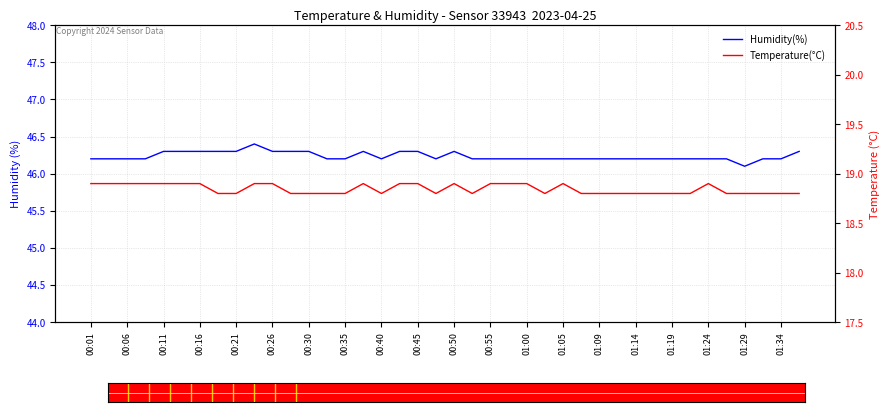

True or false: Temperature(°C) and Humidity(%) intersect in this chart.

False